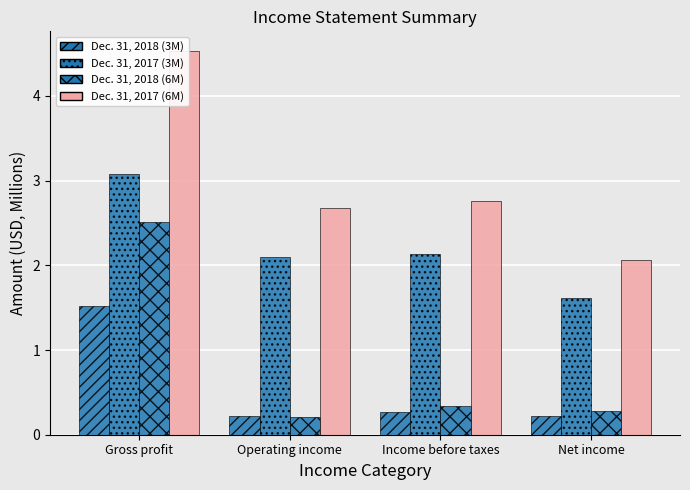

Where is Dec. 31, 2018 (6M) nearest to the value 1?

Income before taxes